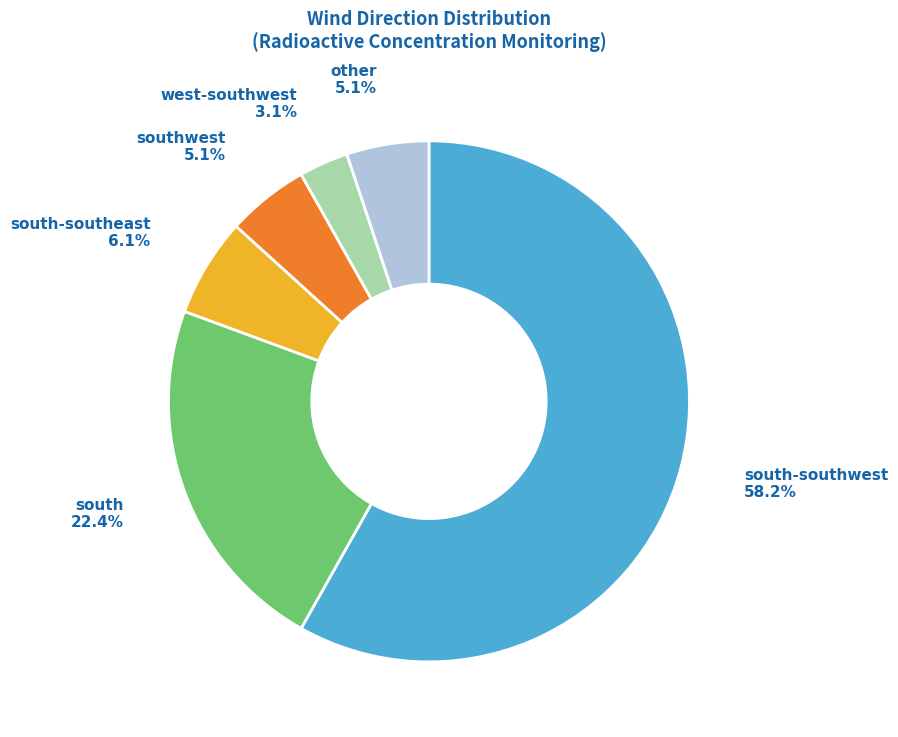

What percentage is the west-southwest slice, to the nearest percent?

3%